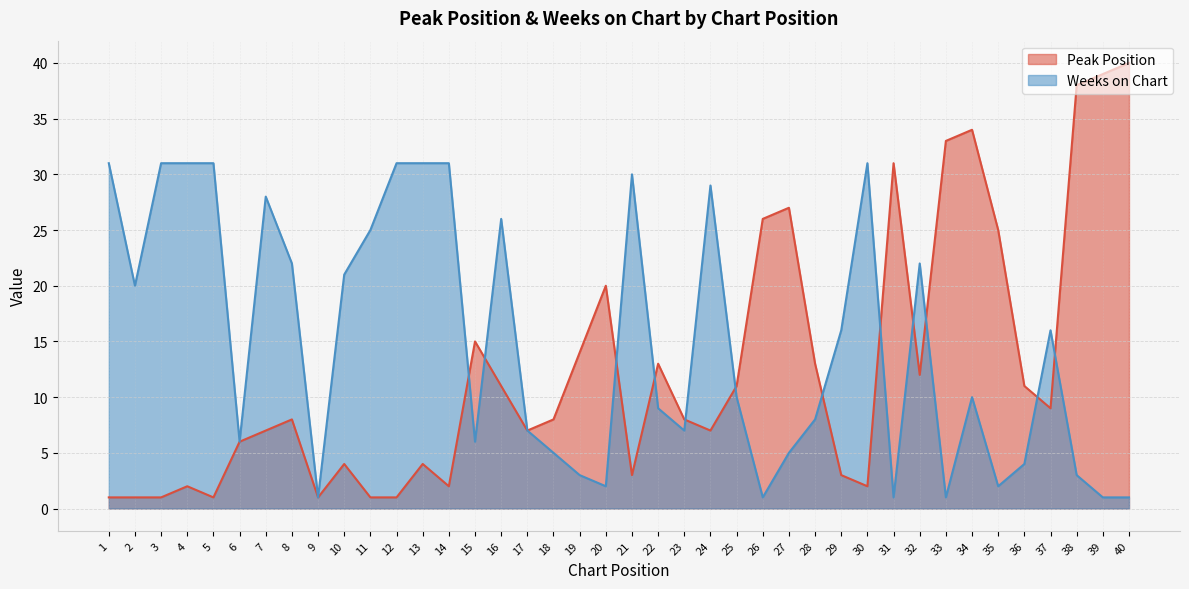

At 20, list the series in order from smallest to largest.

Weeks on Chart, Peak Position